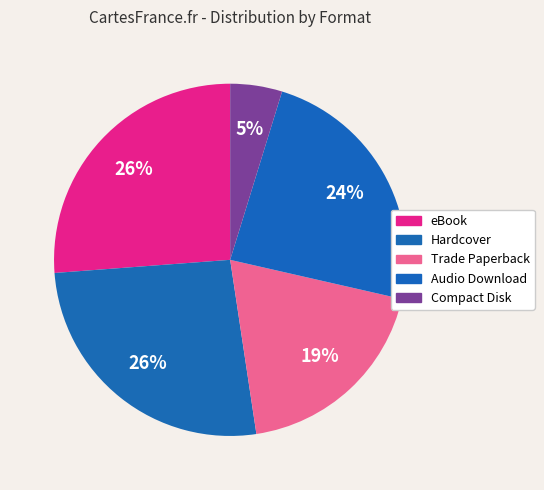

How many segments does this pie chart have?

5